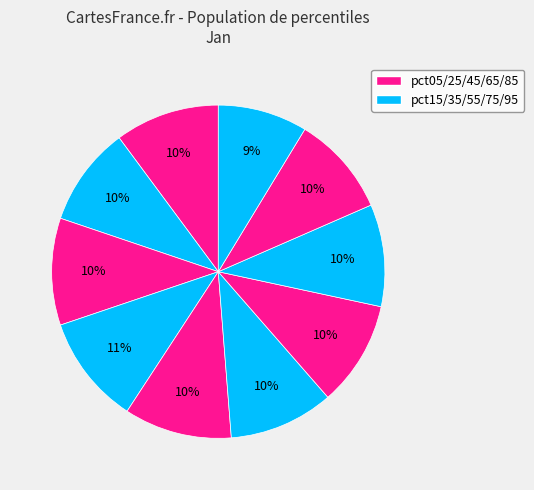

Is there a majority slice in this chart?

No